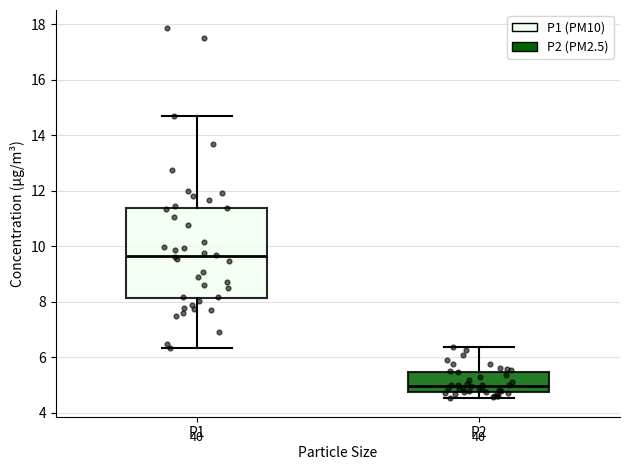

Where does the median line of the box for P1 sit on the y-axis? The values are not printed on the chart, so give them approximately, as read against the axis.

9.6